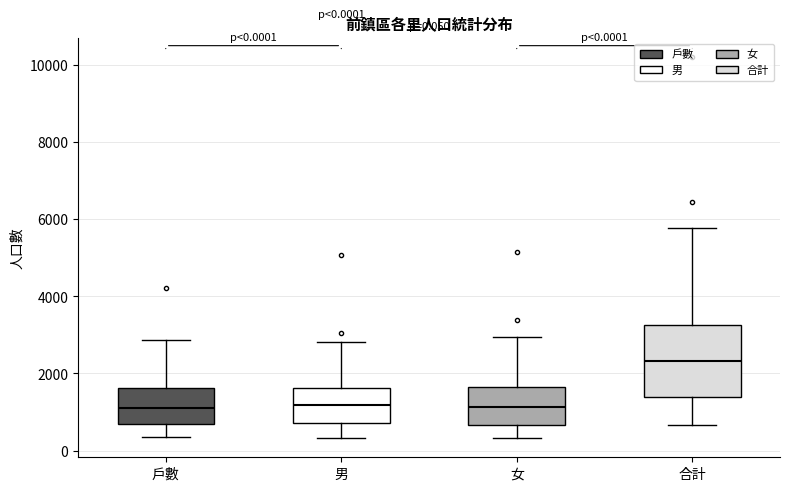

Which box is the tallest, from its lower edge to its upper edge?

合計